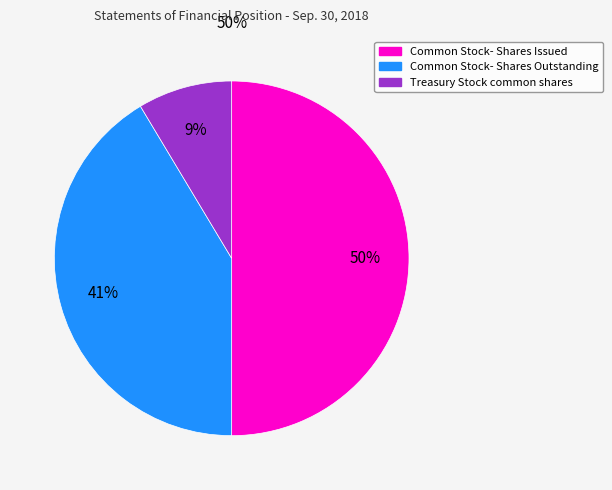

To the nearest percent, what is the difference between the largest and smallest slice percentages?

41%